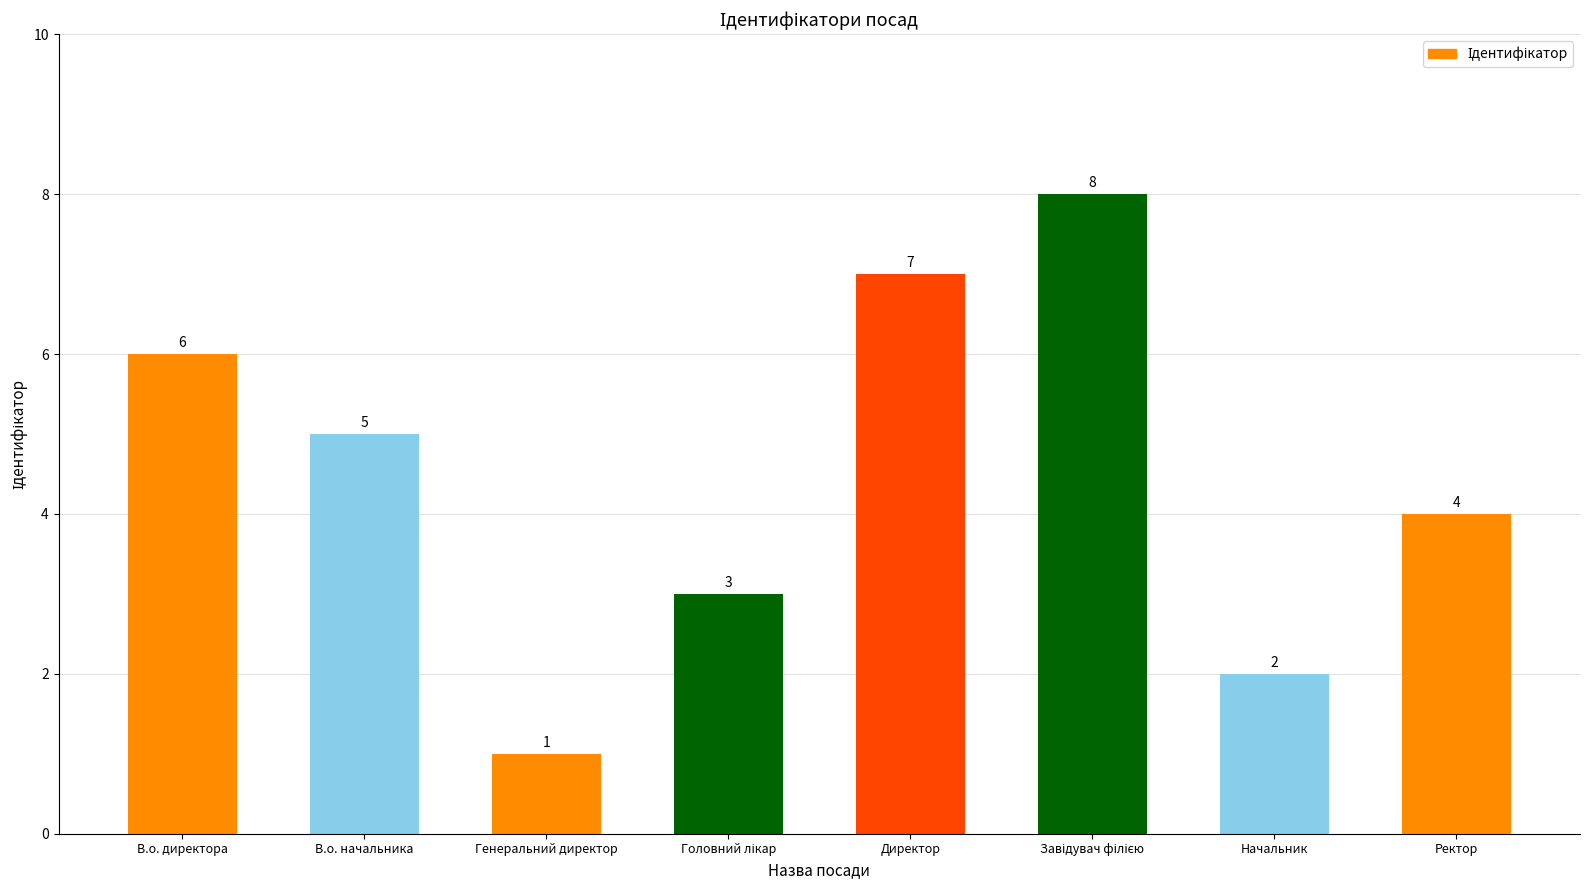

Count the number of data series in this chart.

1